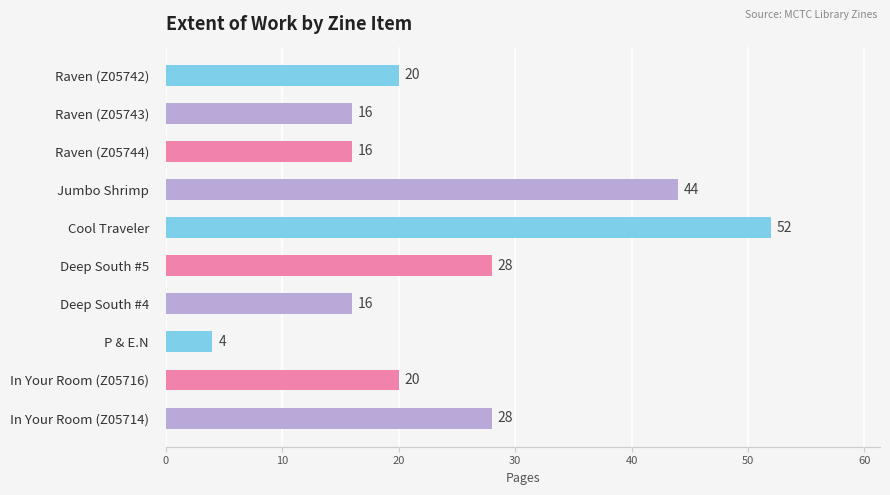

What is the greatest value displayed?

52